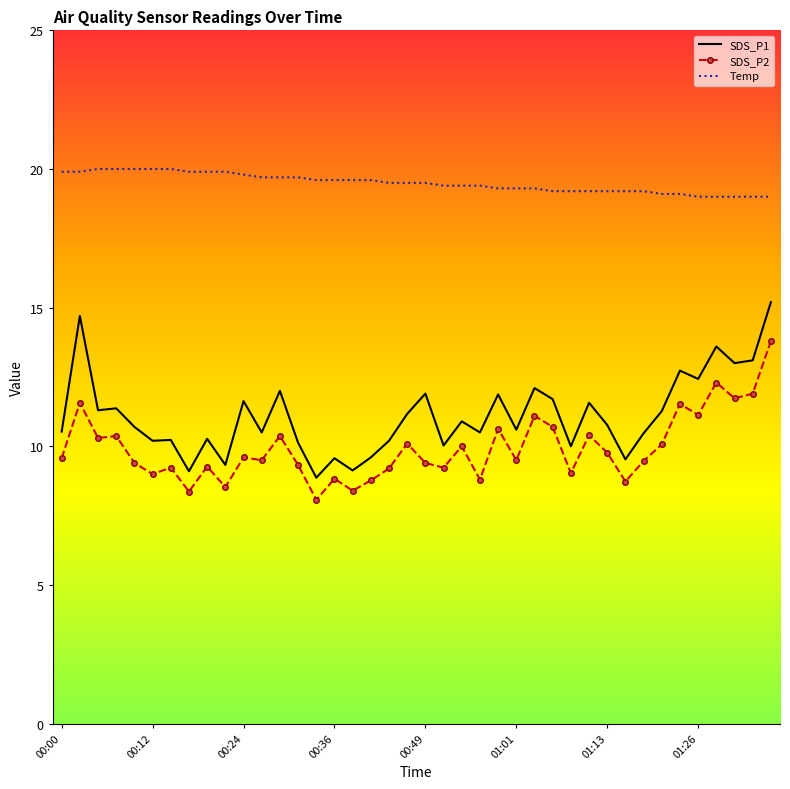

Which series has the largest range (max minus min)?

SDS_P1